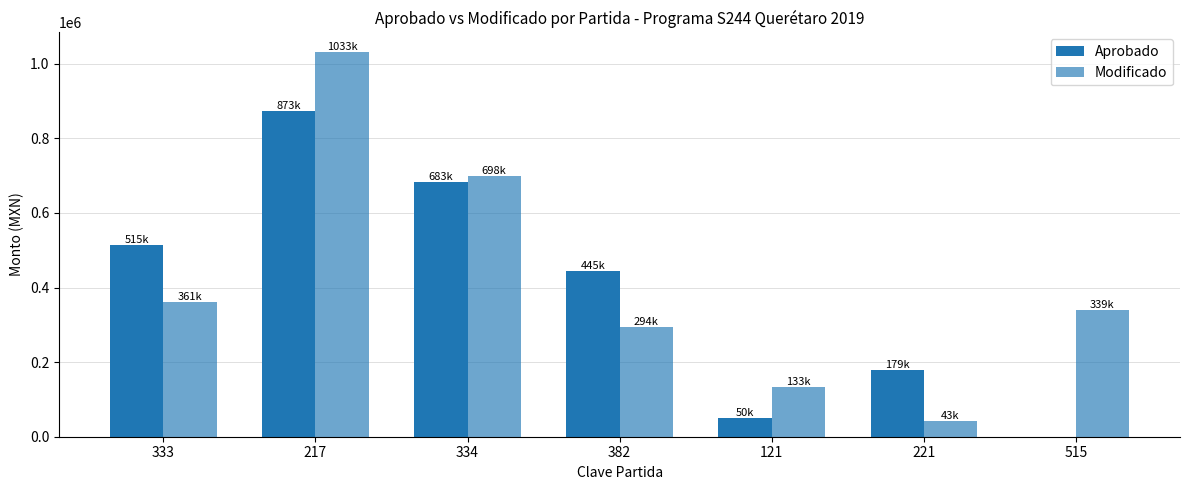

How many distinct data groups are displayed?

2